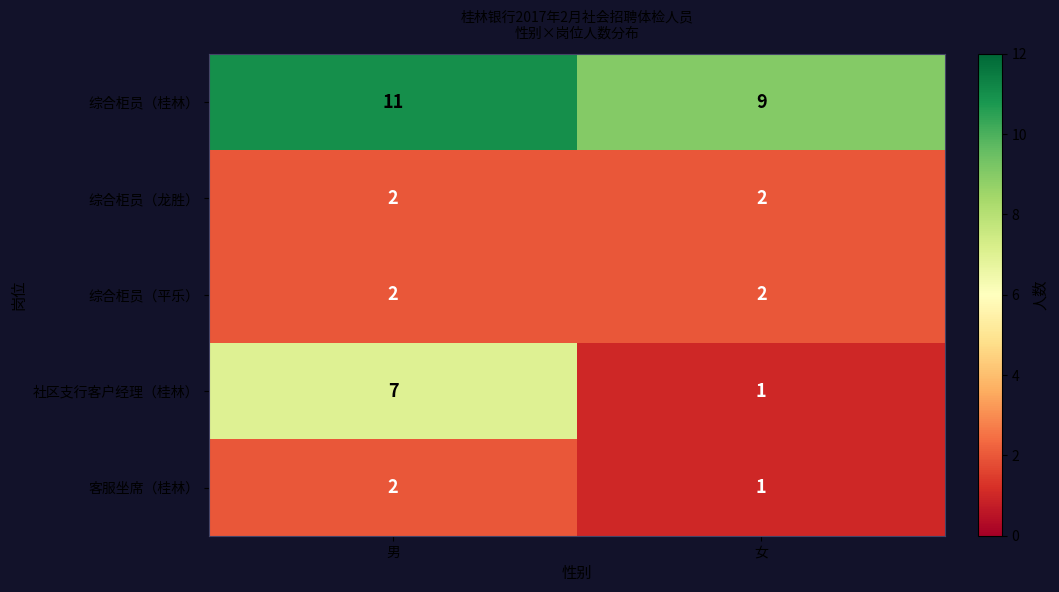

At which category does the chart reach its peak across all series?

男